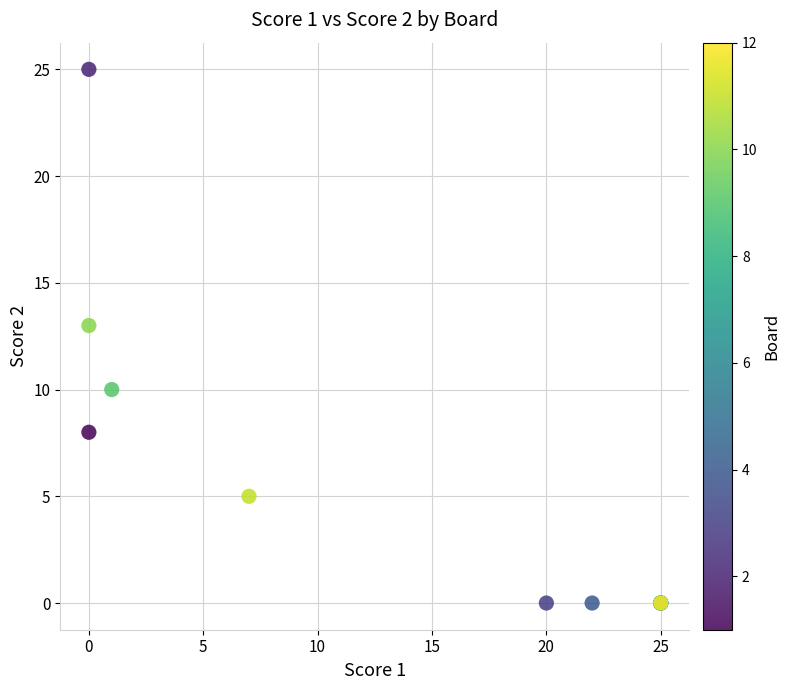

What Y value in the scatter plot is closest to 12?

13